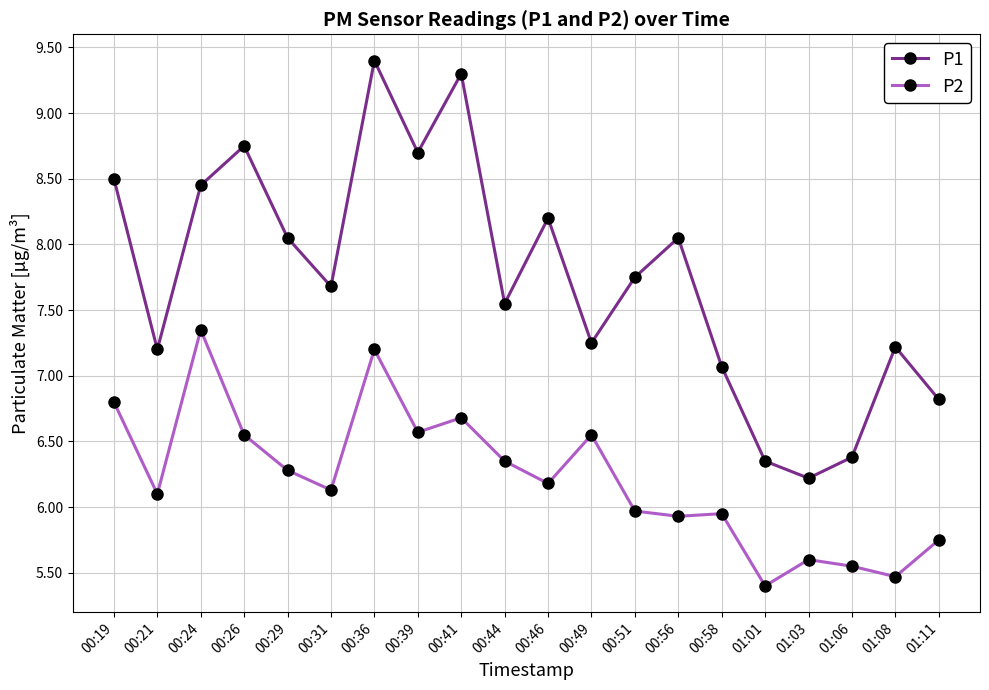

At 00:44, list the series in order from smallest to largest.

P2, P1